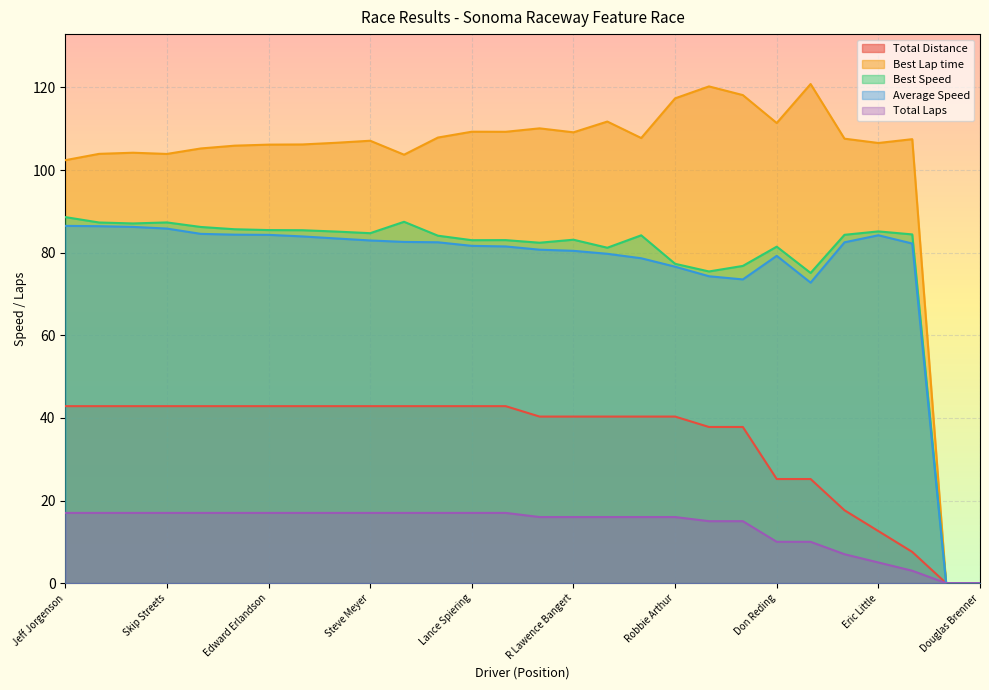

Which series has the largest total across all categories?

Best Lap time